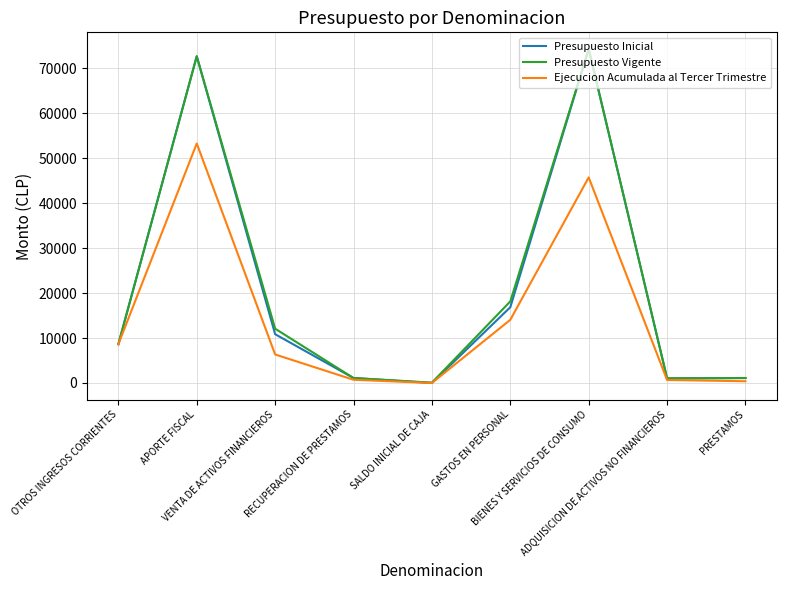

Which series has the largest range (max minus min)?

Presupuesto Inicial